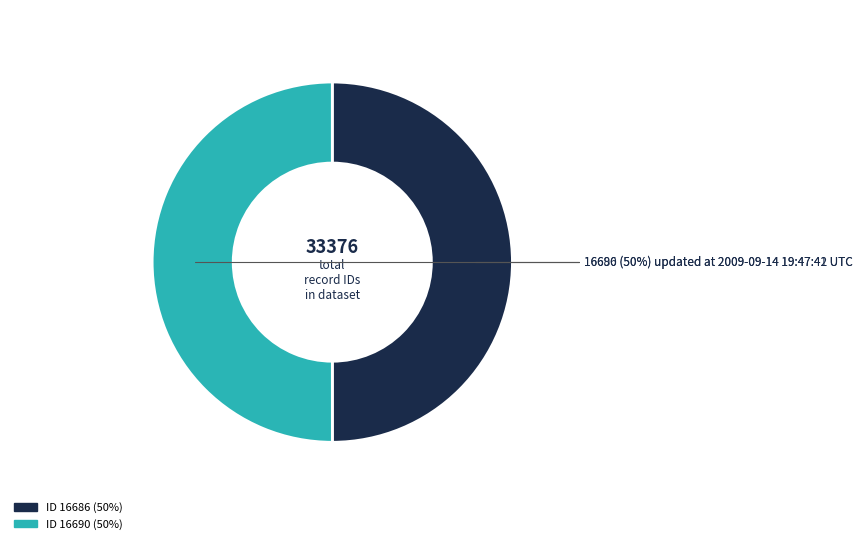

How many slices are in this pie chart?

2